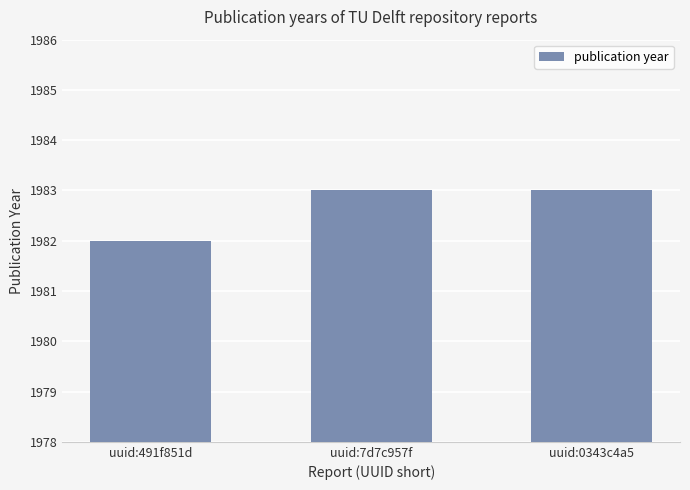

What is the ratio of the value at uuid:0343c4a5 to the value at uuid:7d7c957f?

1.0